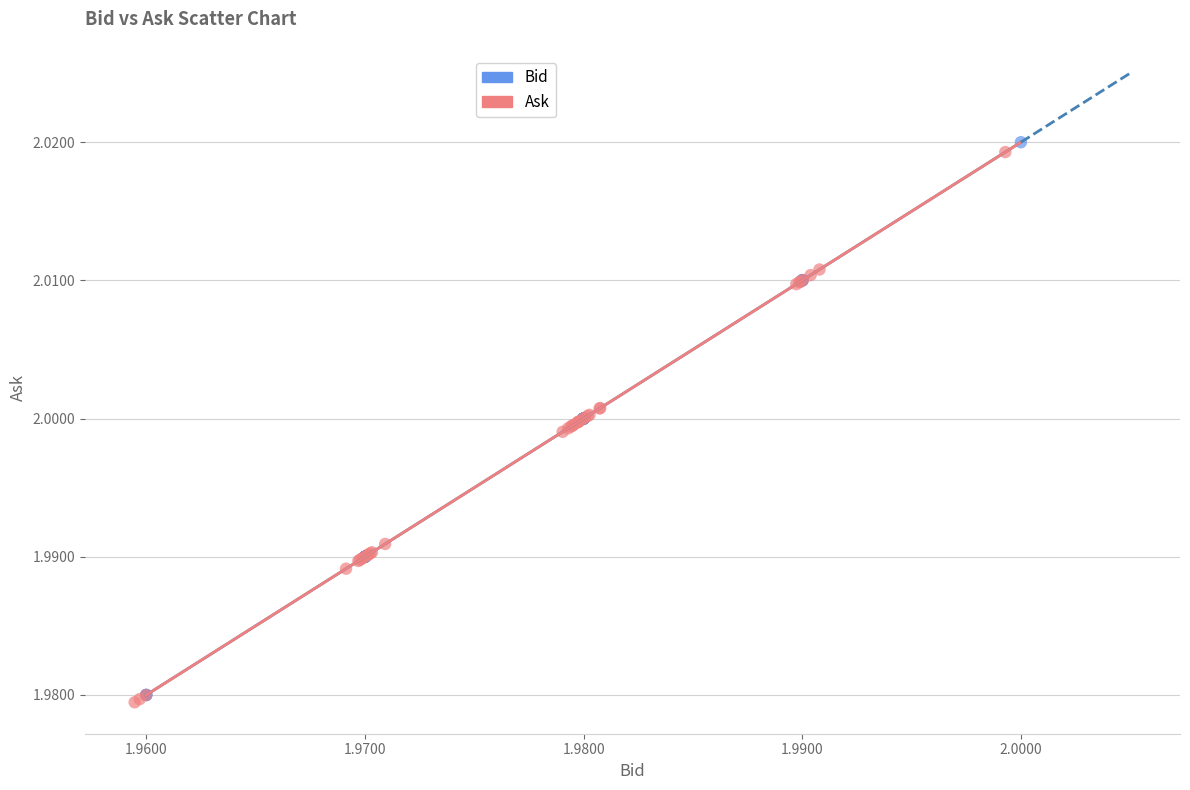

Which series has the largest Y range (max minus min)?

Bid